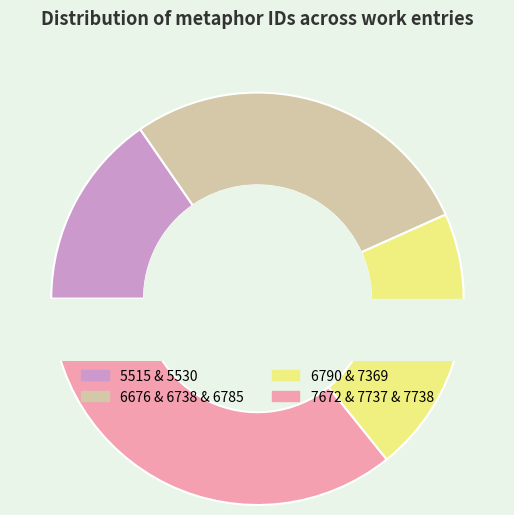

Which slice is the smallest?

5515